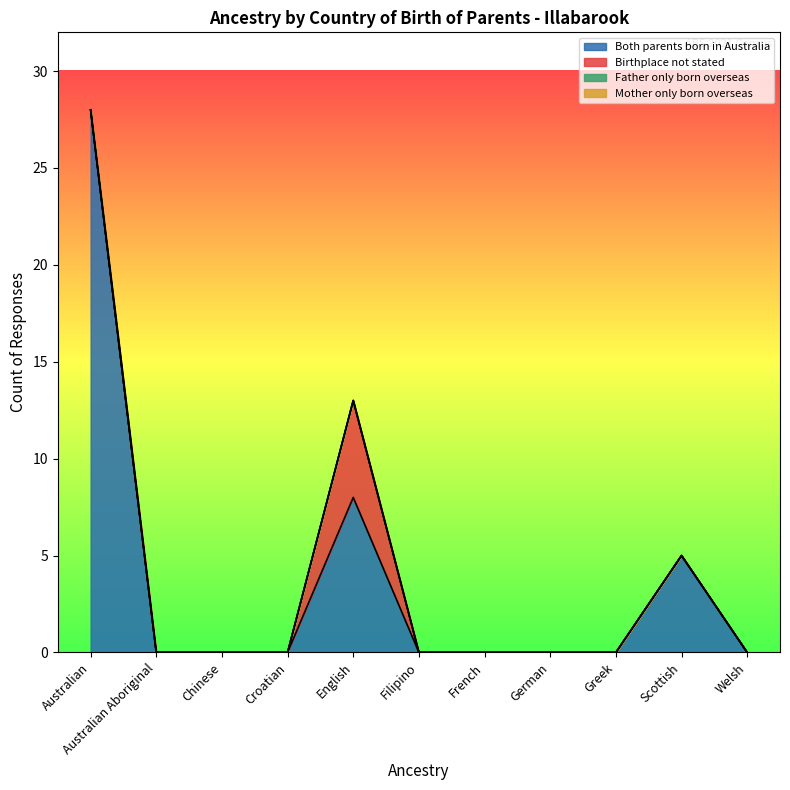

True or false: Both parents born in Australia has a value of 0 at French.

True